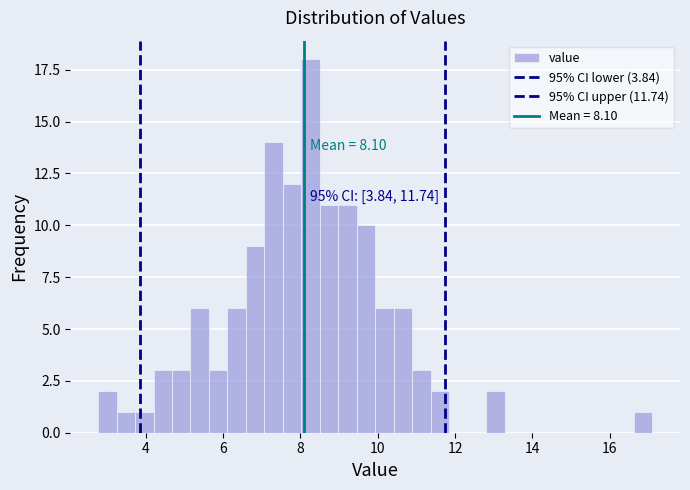

Read against the x-axis, roughly where is the centre of the tallest bar?

8.2